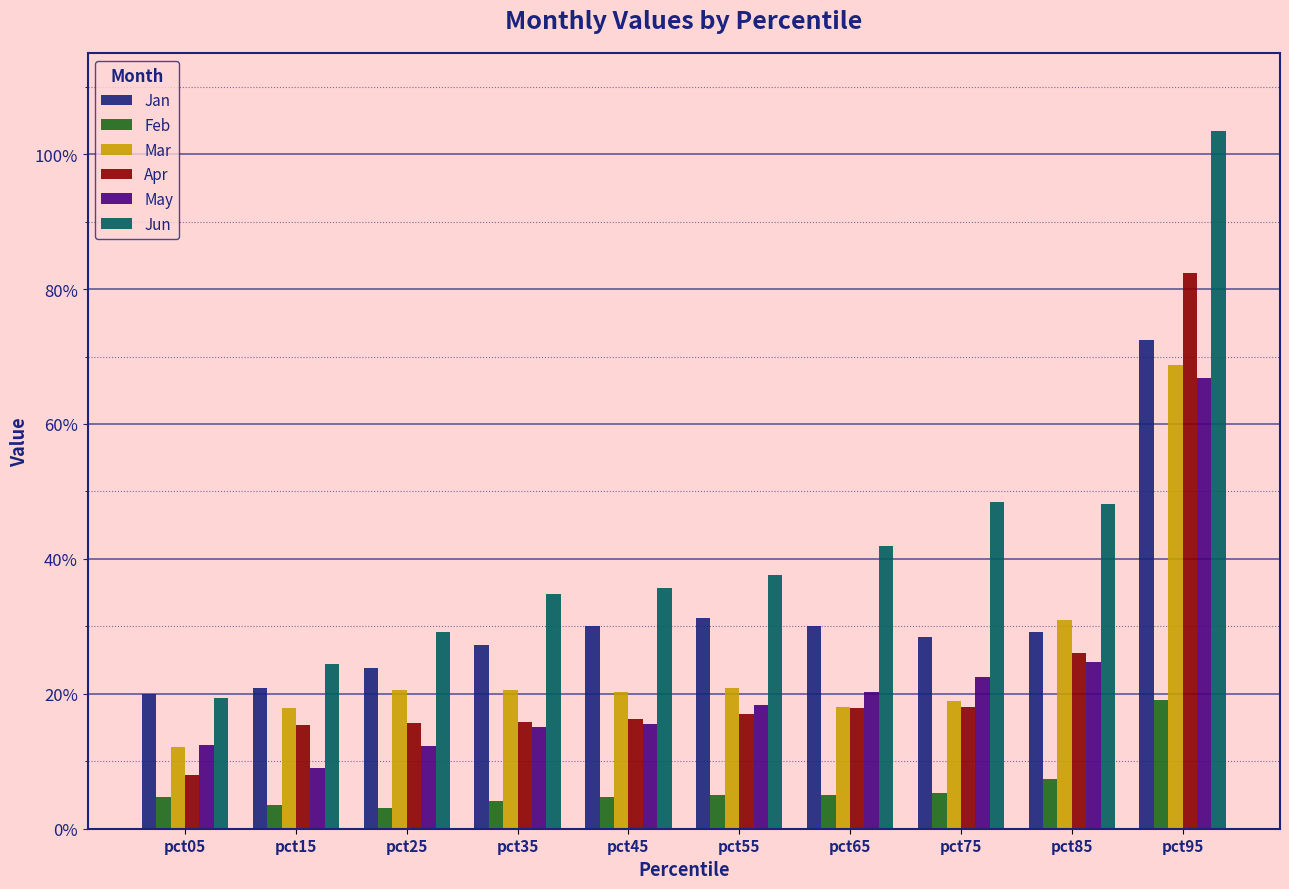

Reading left to right, transcribe all the data shown in this chart.

Jan: pct05=0.2	pct15=0.2	pct25=0.2	pct35=0.3	pct45=0.3	pct55=0.3	pct65=0.3	pct75=0.3	pct85=0.3	pct95=0.7
Feb: pct05=0.0	pct15=0.0	pct25=0.0	pct35=0.0	pct45=0.0	pct55=0.0	pct65=0.0	pct75=0.1	pct85=0.1	pct95=0.2
Mar: pct05=0.1	pct15=0.2	pct25=0.2	pct35=0.2	pct45=0.2	pct55=0.2	pct65=0.2	pct75=0.2	pct85=0.3	pct95=0.7
Apr: pct05=0.1	pct15=0.2	pct25=0.2	pct35=0.2	pct45=0.2	pct55=0.2	pct65=0.2	pct75=0.2	pct85=0.3	pct95=0.8
May: pct05=0.1	pct15=0.1	pct25=0.1	pct35=0.2	pct45=0.2	pct55=0.2	pct65=0.2	pct75=0.2	pct85=0.2	pct95=0.7
Jun: pct05=0.2	pct15=0.2	pct25=0.3	pct35=0.3	pct45=0.4	pct55=0.4	pct65=0.4	pct75=0.5	pct85=0.5	pct95=1.0